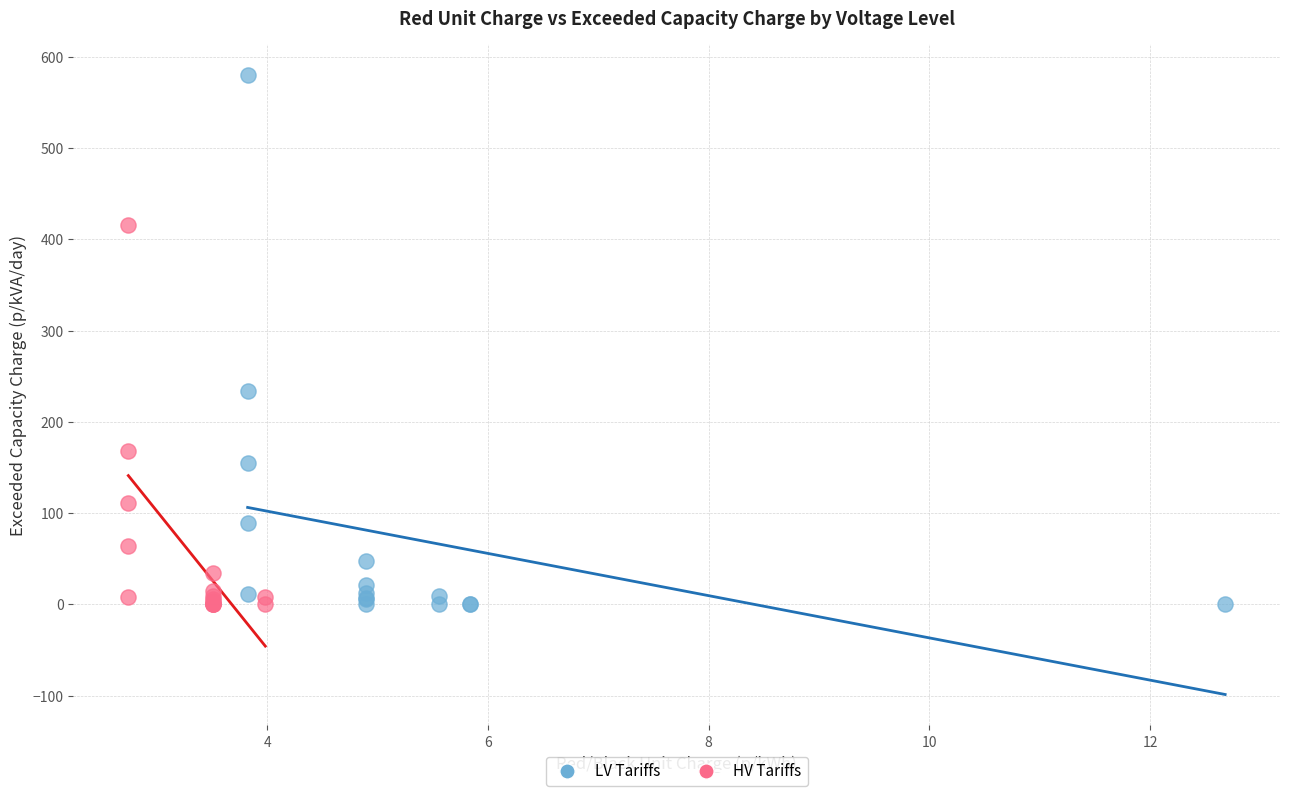

Which series contains the highest Y value?

LV Tariffs